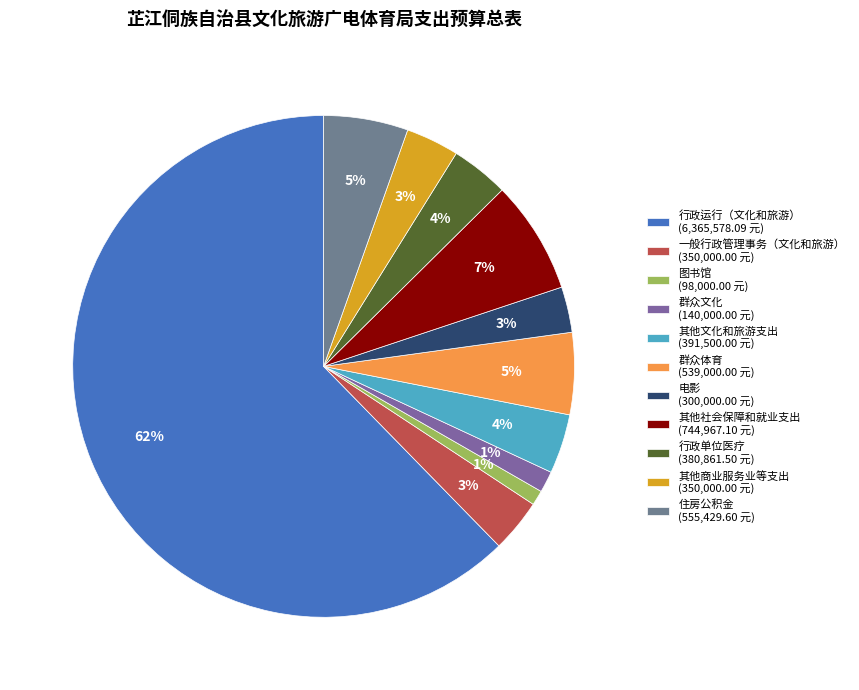

Which slice is the smallest?

图书馆